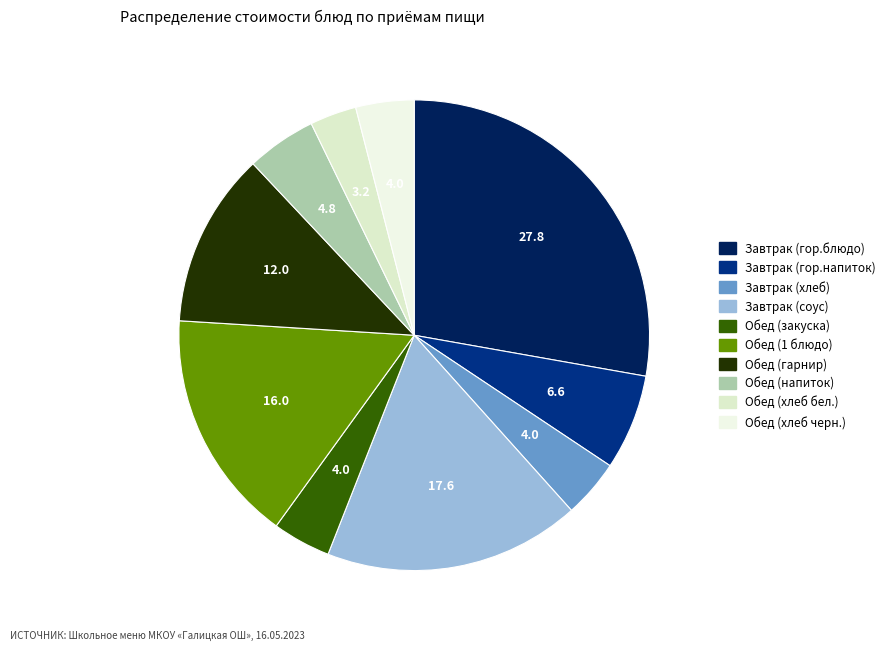

The Обед (1 блюдо) slice represents 16% of the pie. True or false?

True